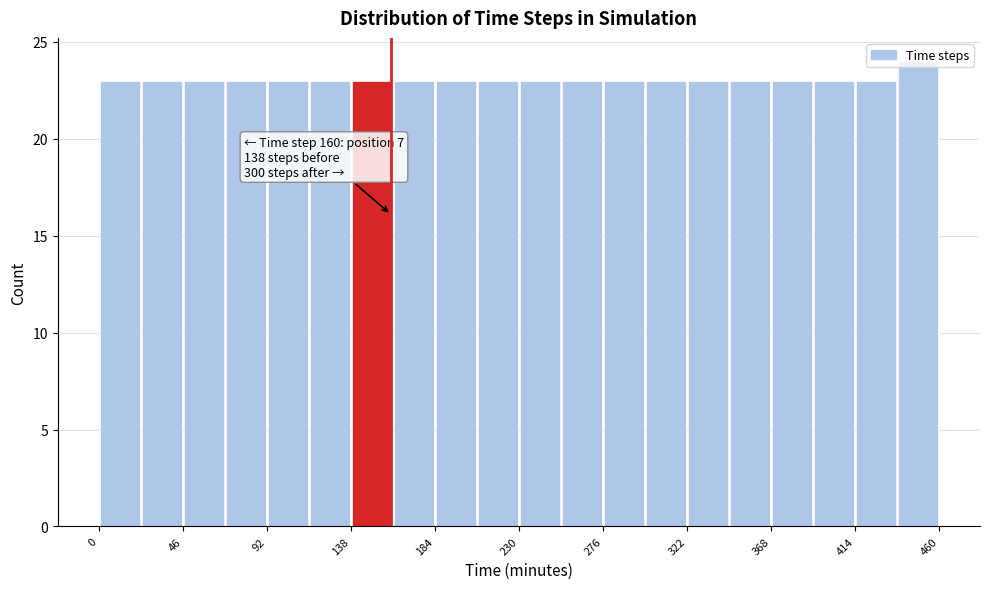

Which range on the x-axis has the tallest bar?

437 to 460